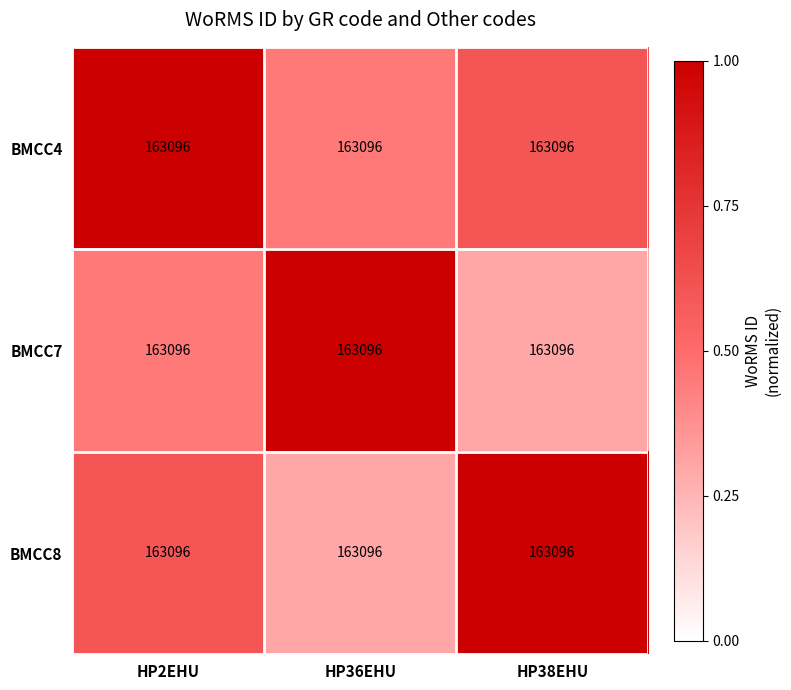

True or false: BMCC8 has a value of 0.1 at HP2EHU.

False